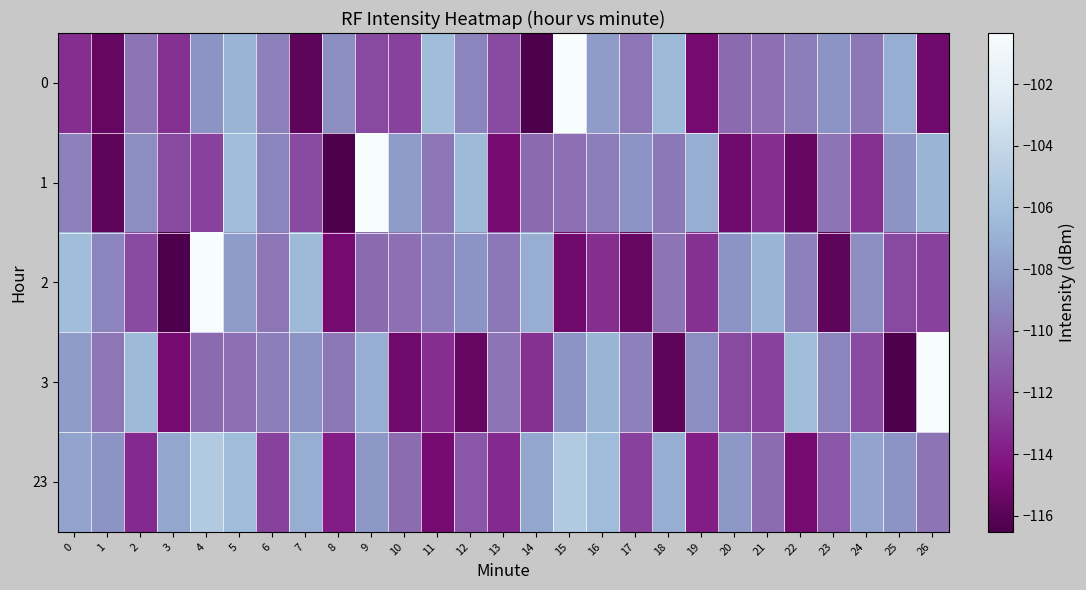

Reading right to left, list all the values displayed in this chart.

0: 26=-115.1	25=-107.2	24=-109.9	23=-108.5	22=-109.5	21=-110.2	20=-110.5	19=-114.9	18=-106.5	17=-109.9	16=-108.1	15=-100.3	14=-116.5	13=-112.0	12=-109.2	11=-106.3	10=-112.5	9=-112.0	8=-108.9	7=-115.8	6=-109.4	5=-106.8	4=-108.5	3=-113.1	2=-110.0	1=-115.5	0=-113.2
1: 26=-106.8	25=-108.5	24=-113.1	23=-110.0	22=-115.5	21=-113.2	20=-115.1	19=-107.2	18=-109.9	17=-108.5	16=-109.5	15=-110.2	14=-110.5	13=-114.9	12=-106.5	11=-109.9	10=-108.1	9=-100.3	8=-116.5	7=-112.0	6=-109.2	5=-106.3	4=-112.5	3=-112.0	2=-108.9	1=-115.8	0=-109.4
2: 26=-112.5	25=-112.0	24=-108.9	23=-115.8	22=-109.4	21=-106.8	20=-108.5	19=-113.1	18=-110.0	17=-115.5	16=-113.2	15=-115.1	14=-107.2	13=-109.9	12=-108.5	11=-109.5	10=-110.2	9=-110.5	8=-114.9	7=-106.5	6=-109.9	5=-108.1	4=-100.3	3=-116.5	2=-112.0	1=-109.2	0=-106.3
3: 26=-100.3	25=-116.5	24=-112.0	23=-109.2	22=-106.3	21=-112.5	20=-112.0	19=-108.9	18=-115.8	17=-109.4	16=-106.8	15=-108.5	14=-113.1	13=-110.0	12=-115.5	11=-113.2	10=-115.1	9=-107.2	8=-109.9	7=-108.5	6=-109.5	5=-110.2	4=-110.5	3=-114.9	2=-106.5	1=-109.9	0=-108.1
23: 26=-110.0	25=-108.5	24=-107.7	23=-111.5	22=-114.9	21=-110.3	20=-108.2	19=-113.9	18=-107.2	17=-112.4	16=-106.3	15=-105.2	14=-107.6	13=-113.4	12=-111.5	11=-114.9	10=-110.3	9=-108.2	8=-113.9	7=-107.2	6=-112.4	5=-106.3	4=-105.2	3=-107.6	2=-113.4	1=-108.5	0=-107.7